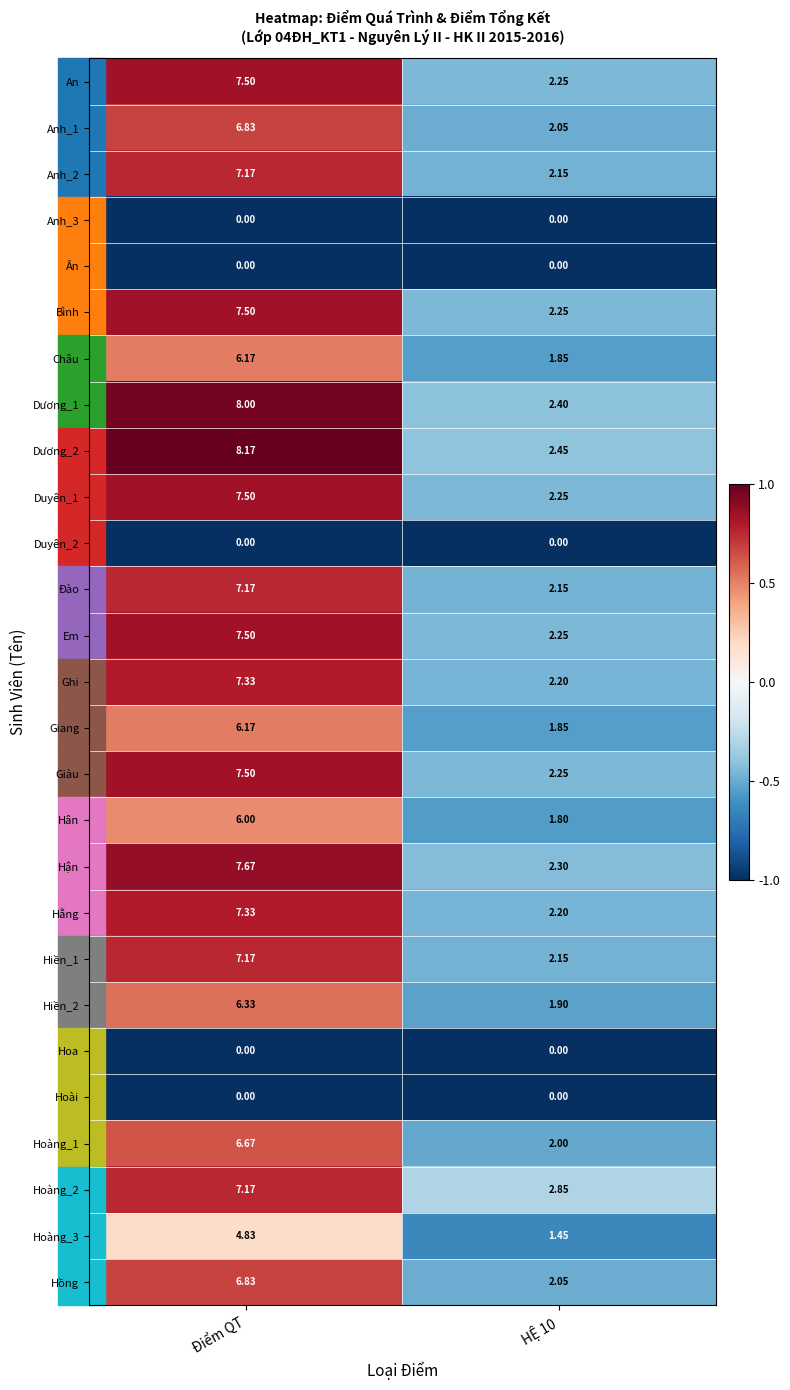

Is the value of Dương_2 at Điểm QT greater than the value of Duyên_2 at Điểm QT?

Yes